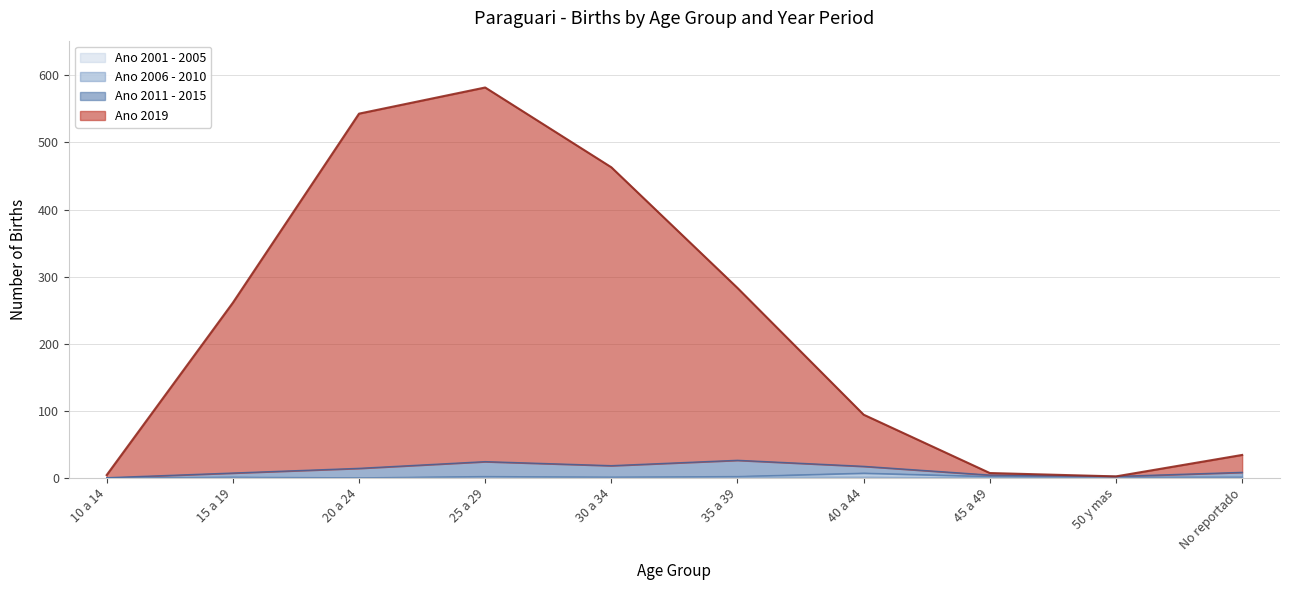

True or false: Ano 2019 has a value of 463 at 30 a 34.

True